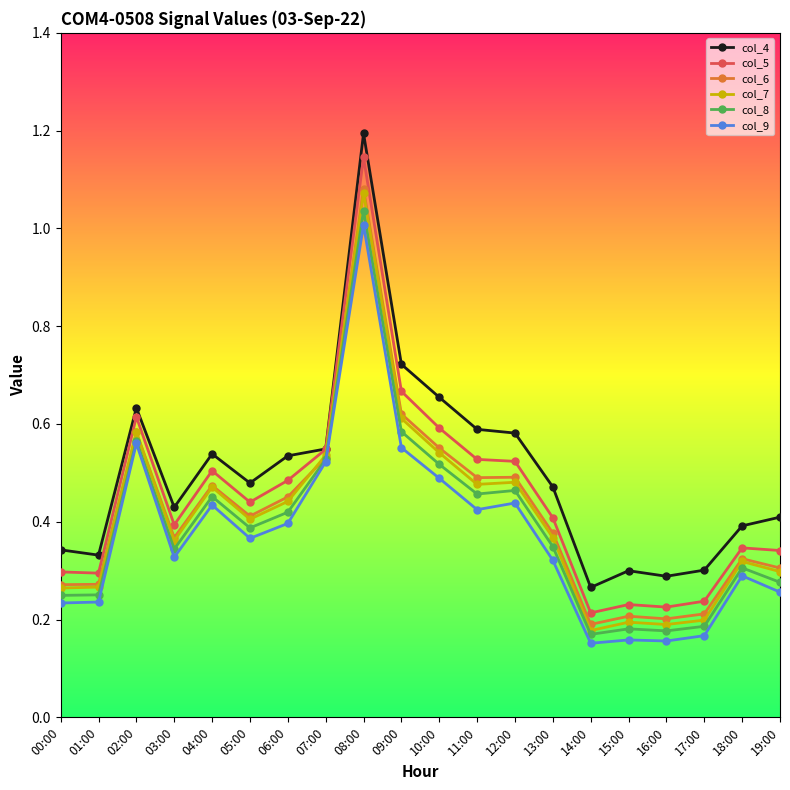

At which category is the sum across all series the highest?

08:00